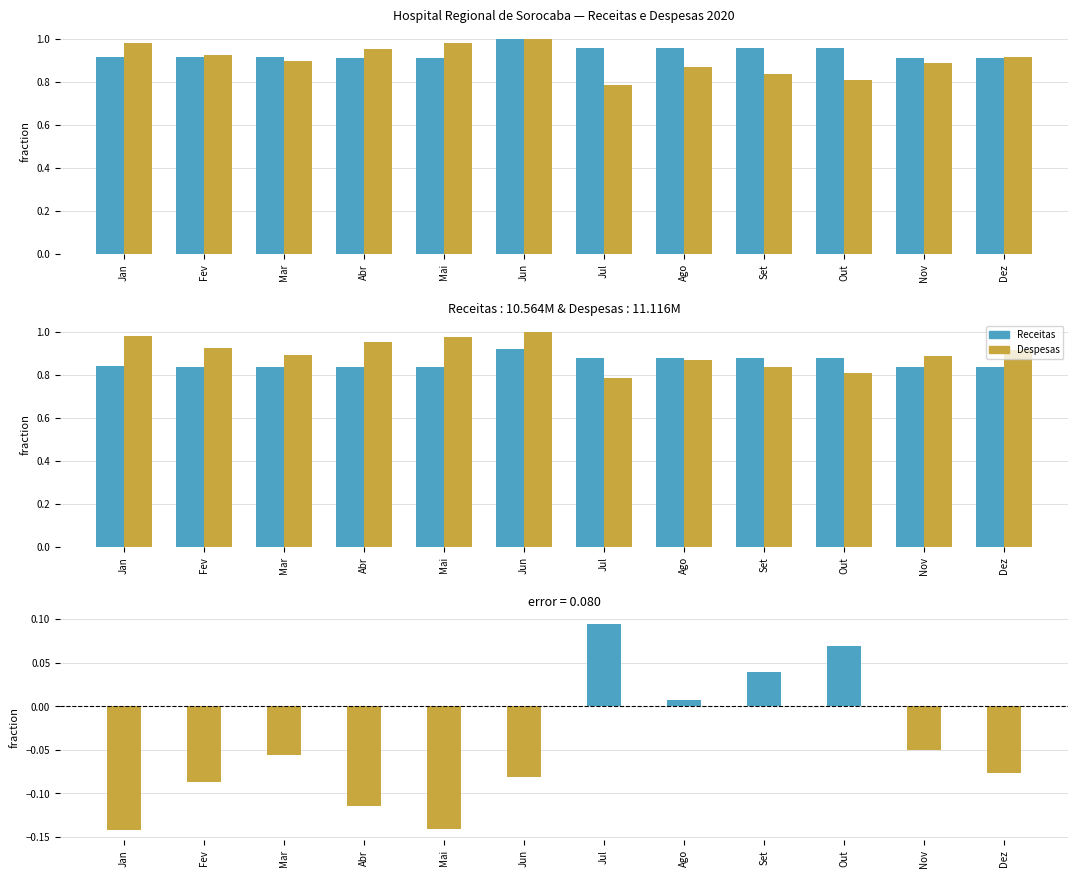

The Despesas series shows 0.9 at Dez. True or false?

True